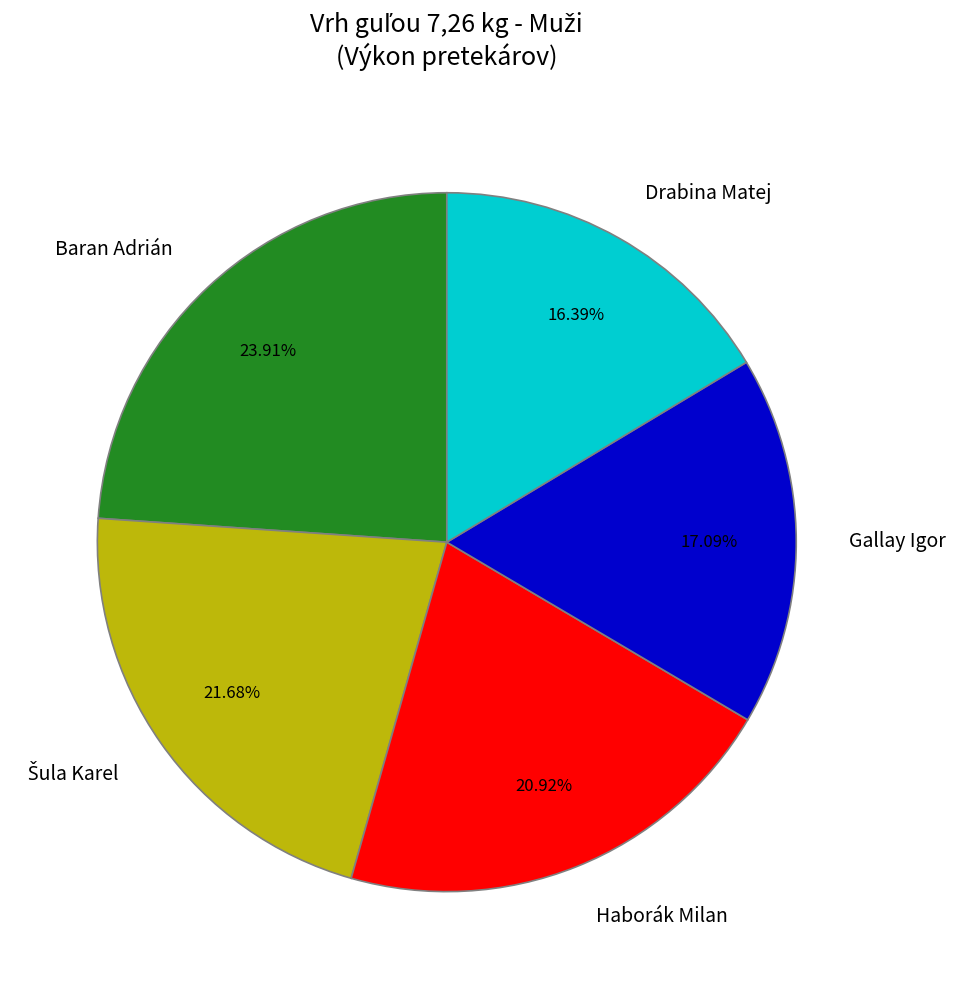

The Baran Adrián slice represents 9% of the pie. True or false?

False